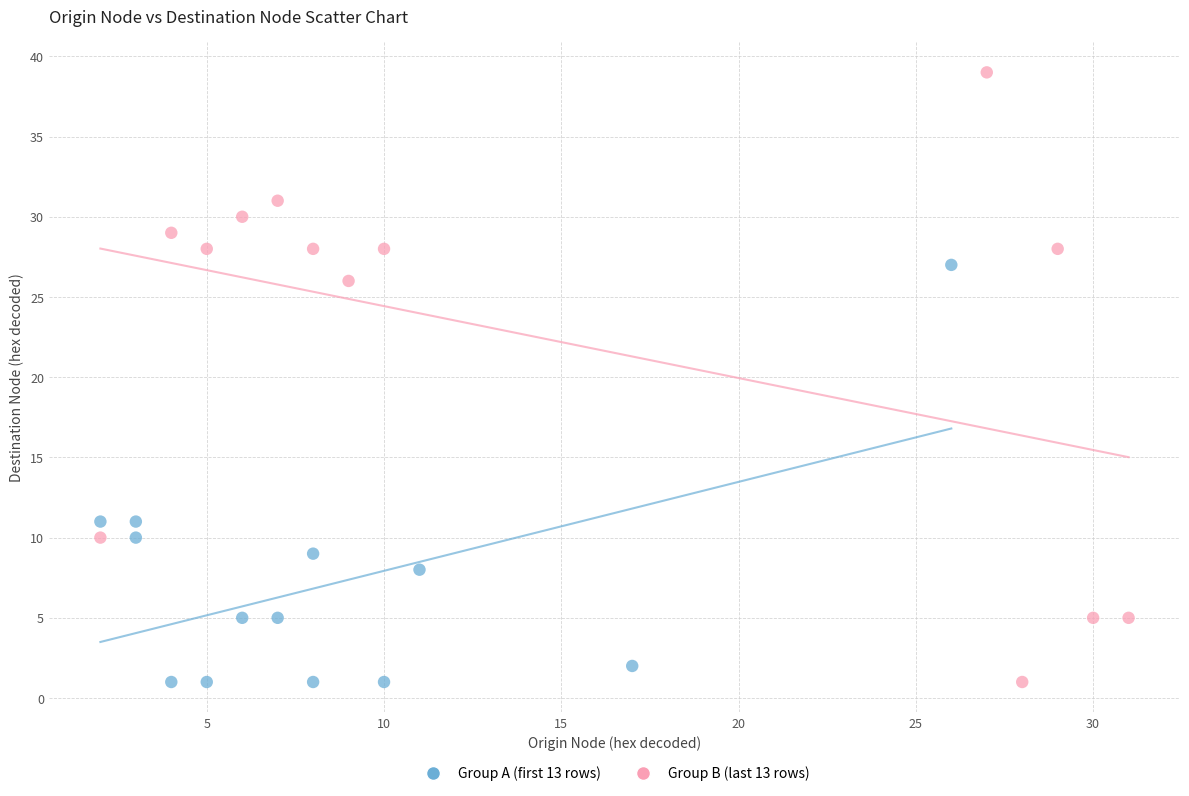

Which series has the largest Y range (max minus min)?

Group B (last 13 rows)